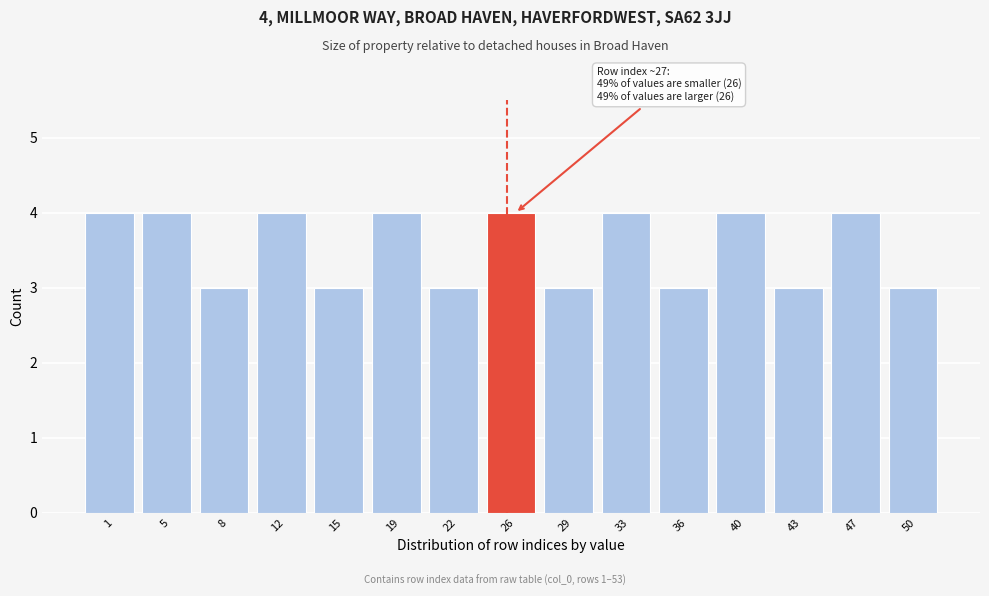

Reading right to left, transcribe all the data shown in this chart.

50=3	47=4	43=3	40=4	36=3	33=4	29=3	26=4	22=3	19=4	15=3	12=4	8=3	5=4	1=4